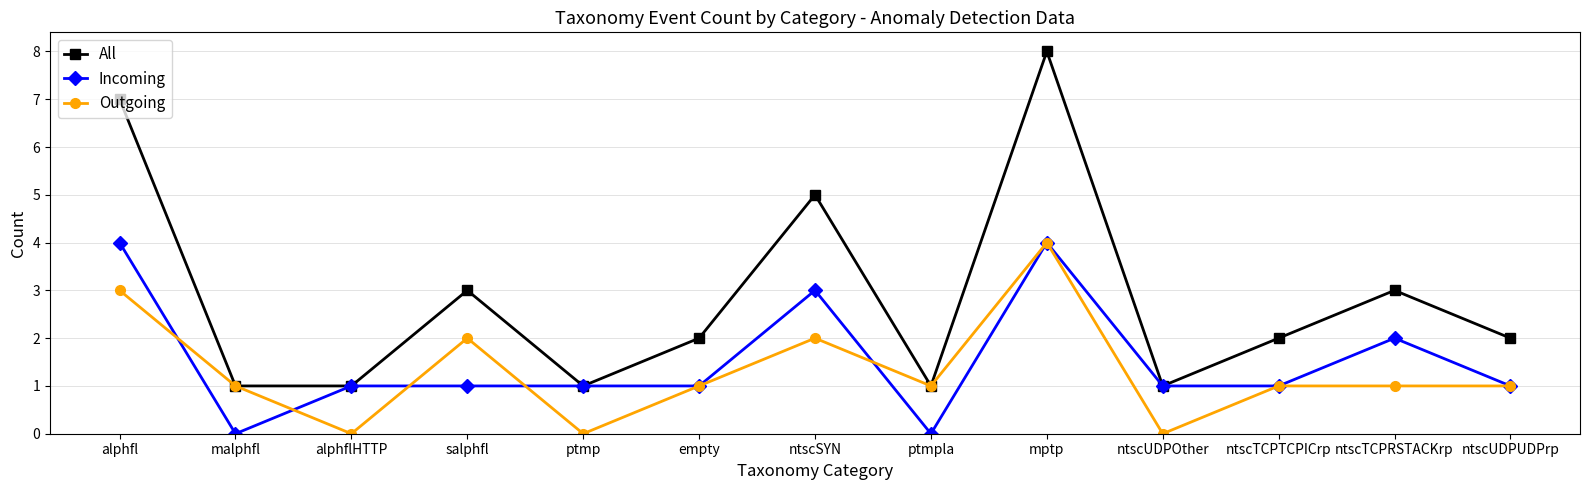

The Incoming series shows 1 at alphflHTTP. True or false?

True